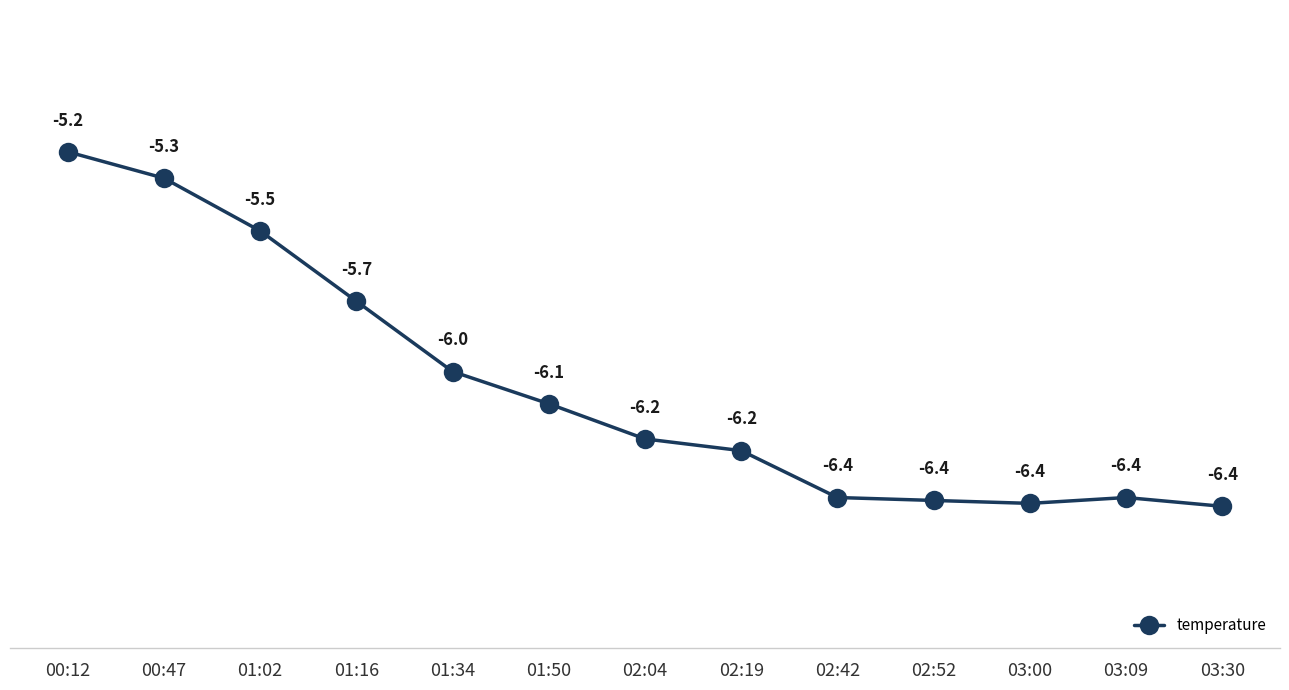

Reading left to right, extract all data points from this chart.

-5.2	-5.3	-5.5	-5.7	-6.0	-6.1	-6.2	-6.2	-6.4	-6.4	-6.4	-6.4	-6.4